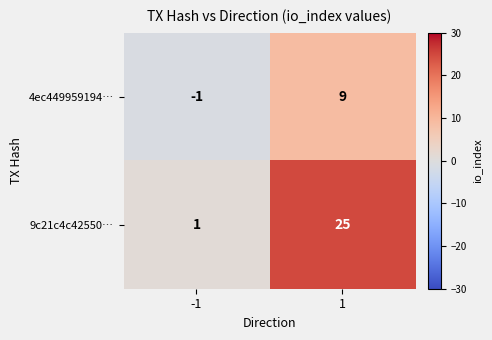

What is the maximum value shown in the chart?

25